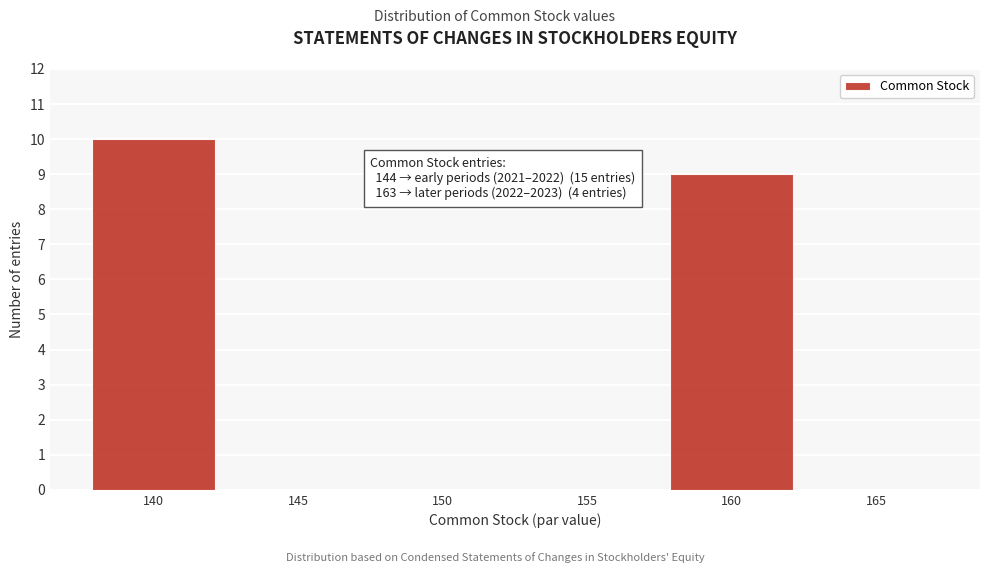

Reading left to right, list all the values displayed in this chart.

140=10	145=0	150=0	155=0	160=9	165=0